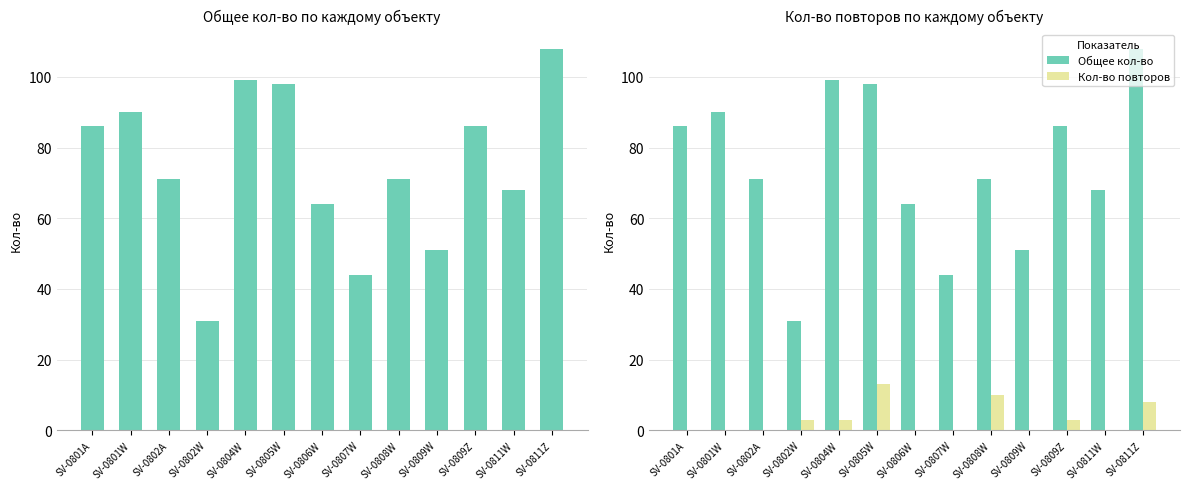

Which series has the largest range (max minus min)?

Общее кол-во